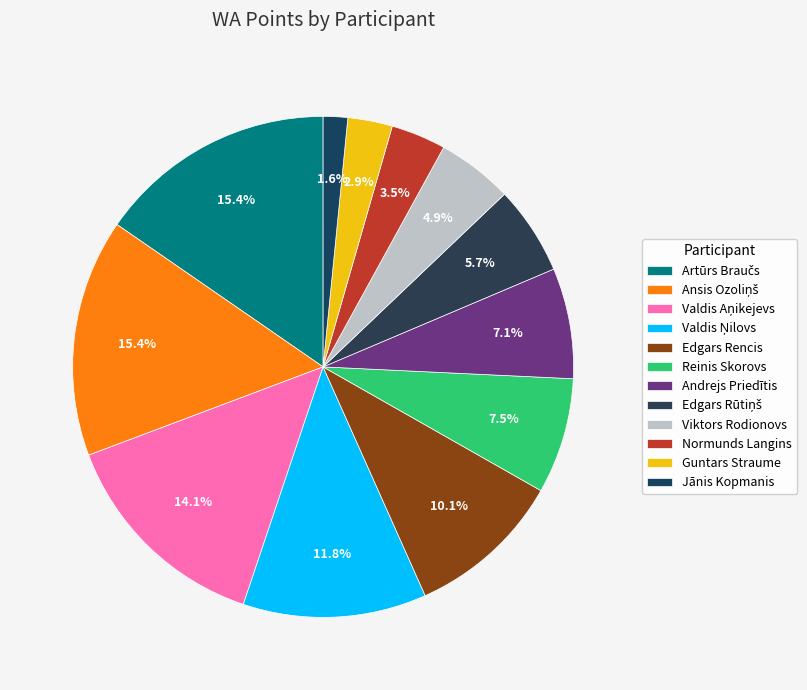

Rank the categories by value from highest to lowest.

Artūrs Braučs, Ansis Ozoliņš, Valdis Aņikejevs, Valdis Ņilovs, Edgars Rencis, Reinis Skorovs, Andrejs Priedītis, Edgars Rūtiņš, Viktors Rodionovs, Normunds Langins, Guntars Straume, Jānis Kopmanis